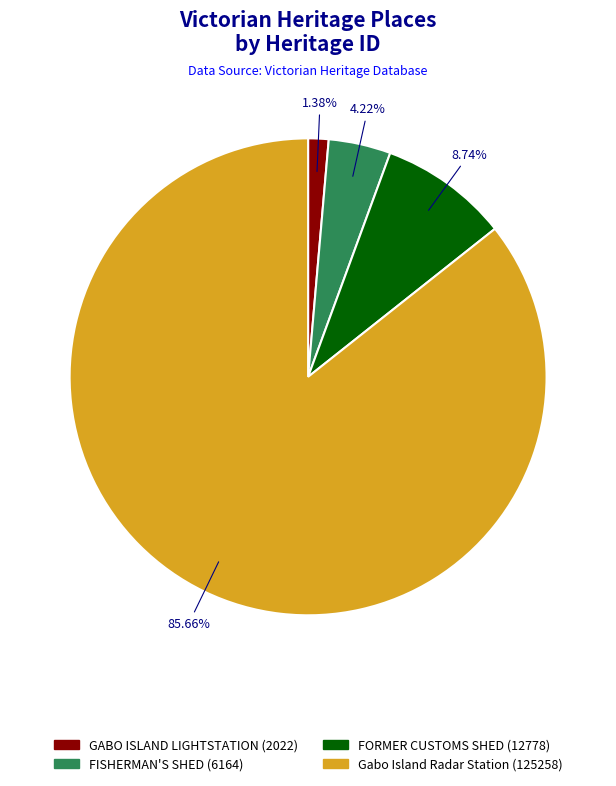

What is the ratio of the value at Gabo Island Radar Station to the value at FORMER CUSTOMS SHED?

9.8